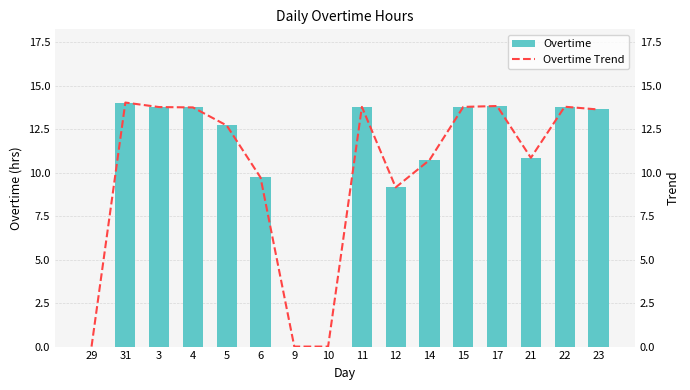

List the labels in order of Overtime Trend value, largest first.

31, 17, 22, 11, 15, 3, 4, 23, 5, 21, 14, 6, 12, 29, 9, 10